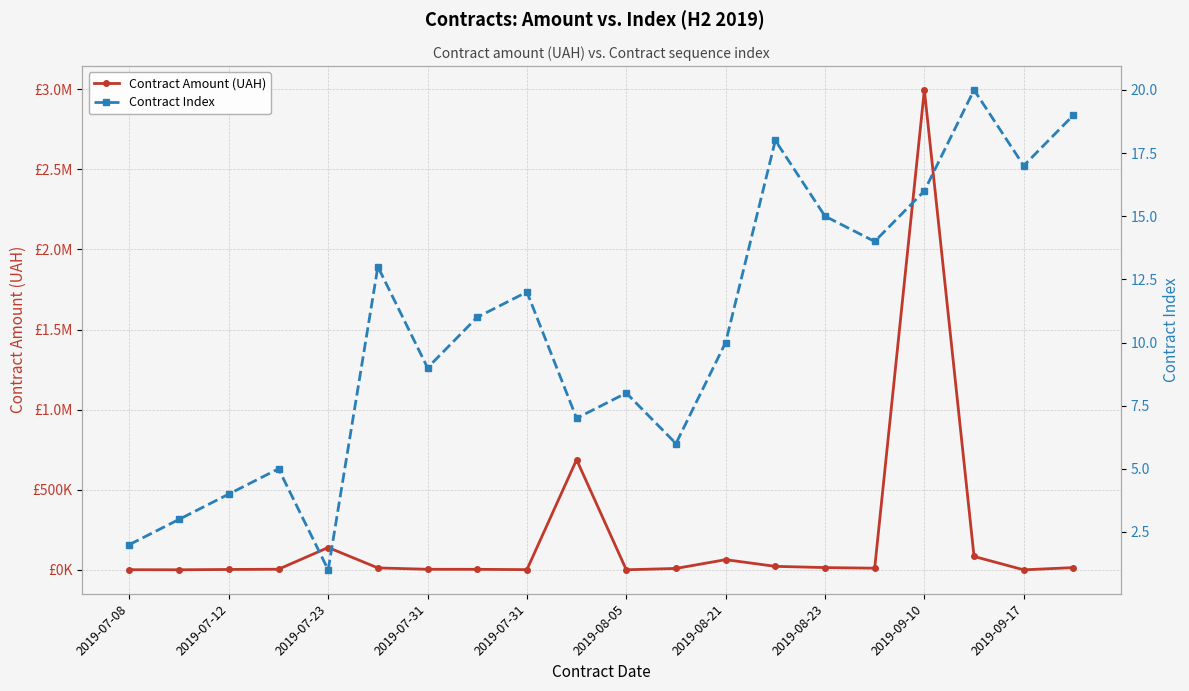

What is the label of the 20th point from the right?

2019-07-08